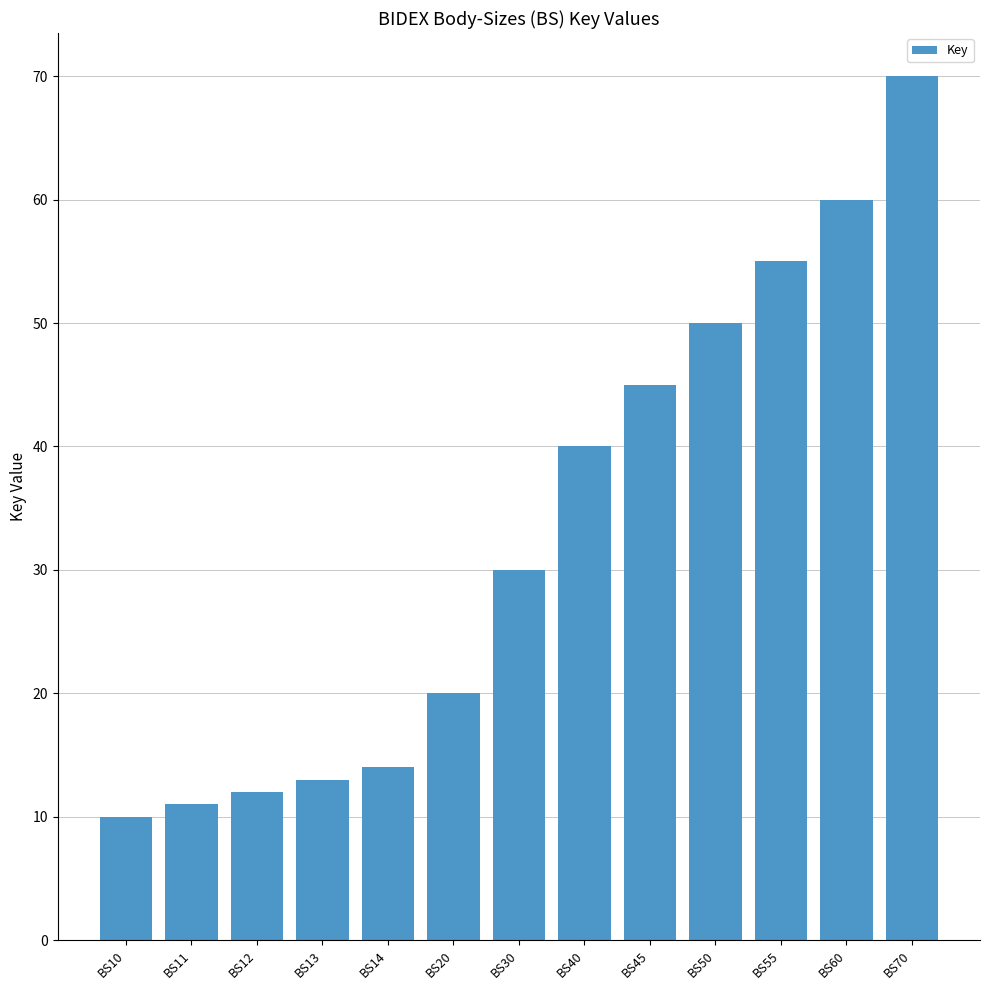

Which has a higher value, BS50 or BS11?

BS50